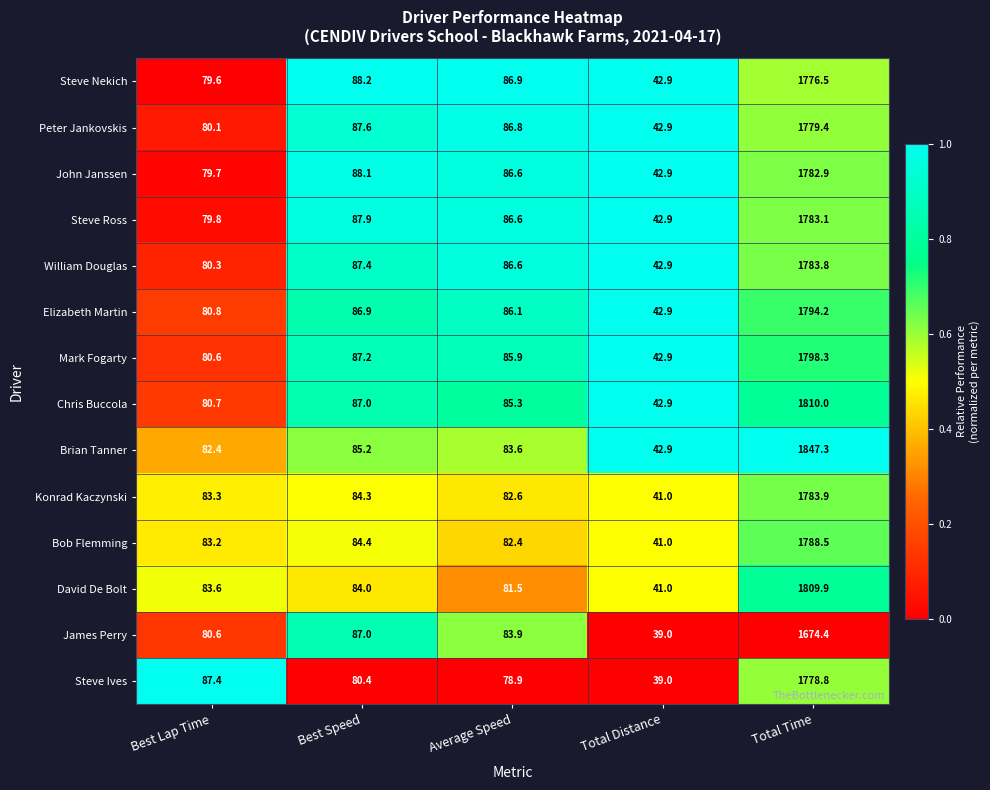

How many categories are shown in the chart?

5